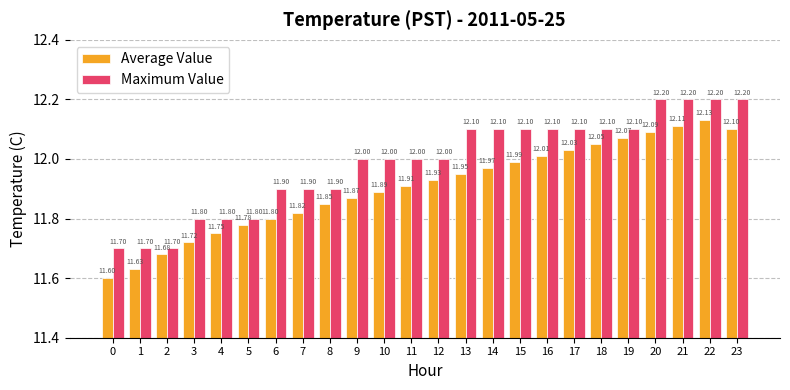

Which series has the widest spread of values?

Average Value